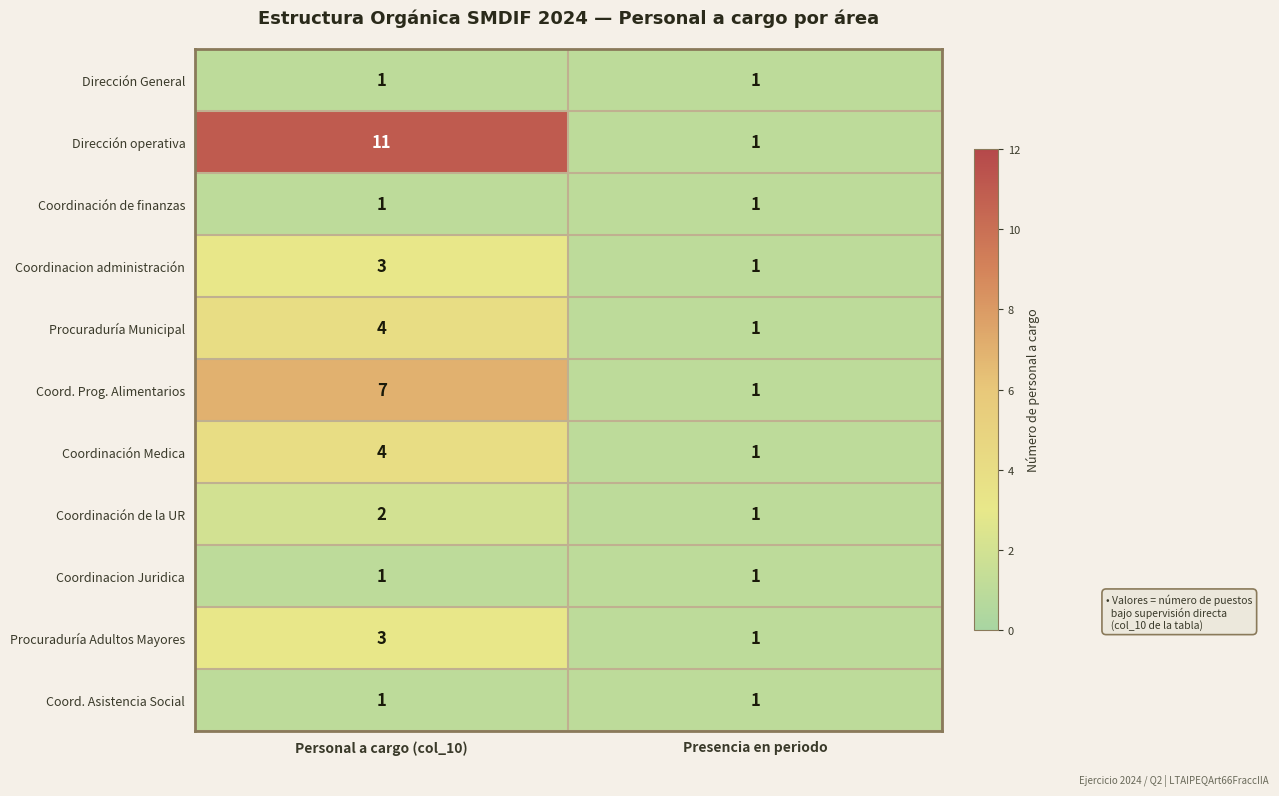

How many data points does each series have?

2